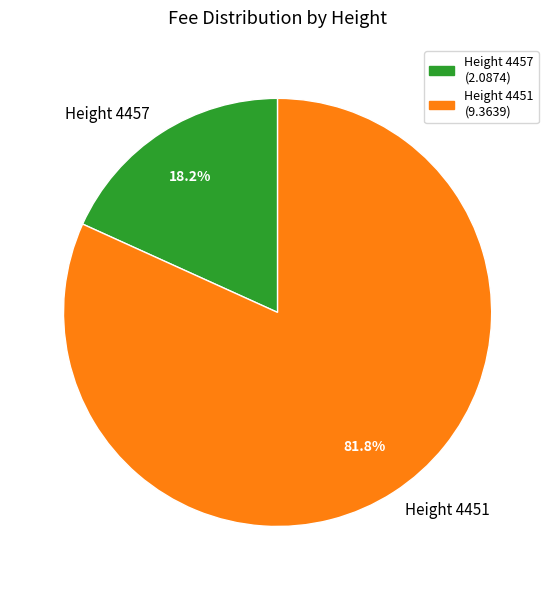

To the nearest percent, what is the difference between the largest and smallest slice percentages?

64%